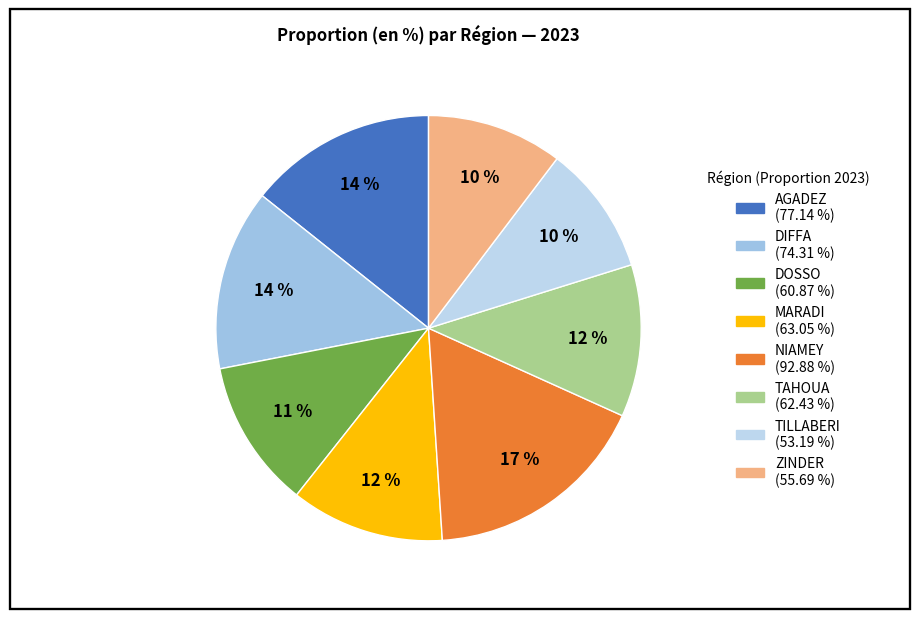

Does TAHOUA represent more than half of the total?

No